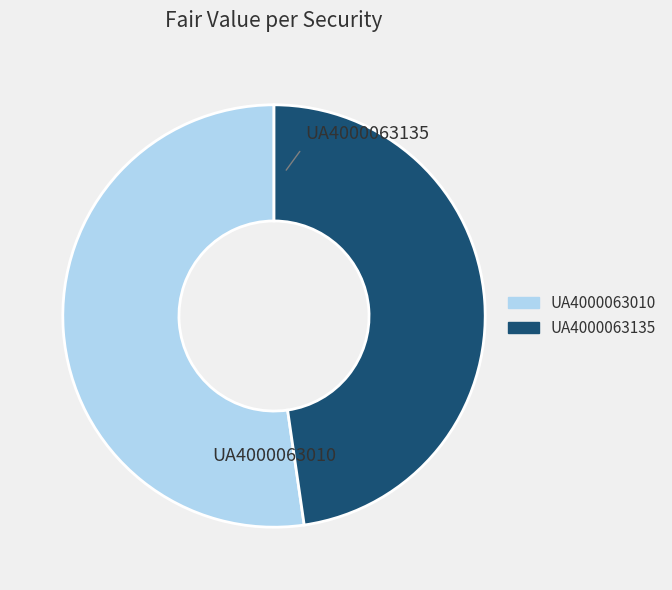

Is there a majority slice in this chart?

Yes